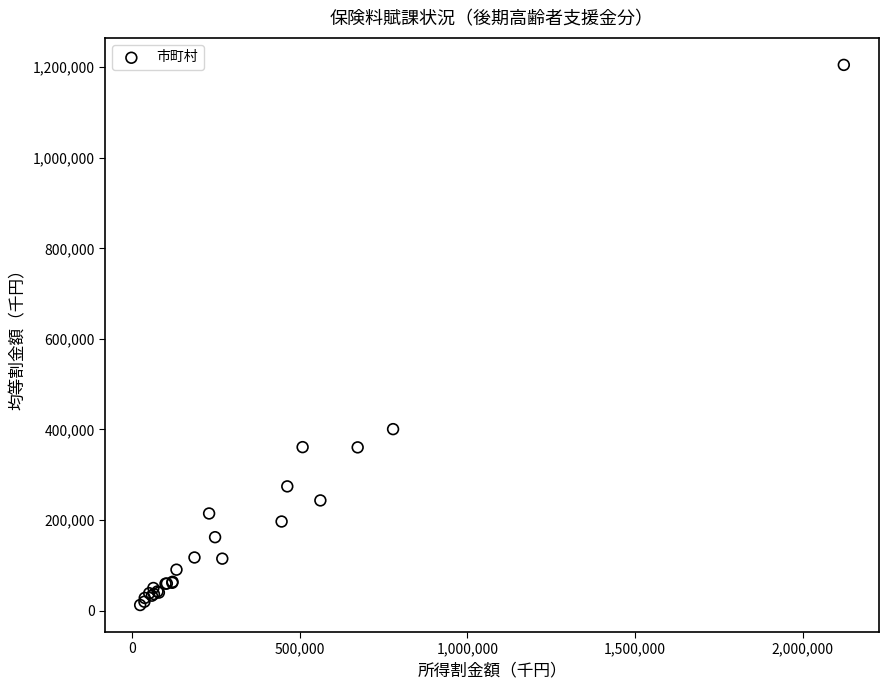

What Y value in the scatter plot is closest to 608737?

400739